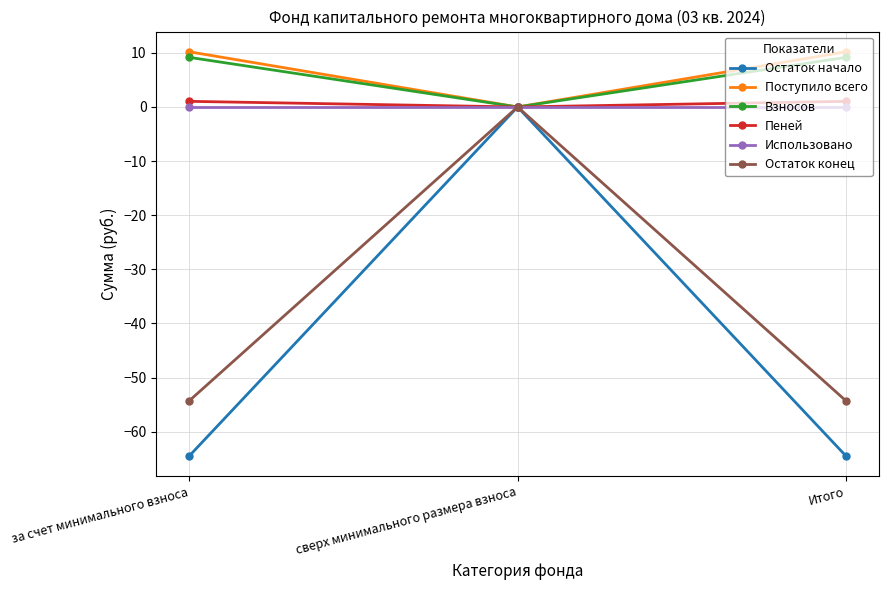

What is the approximate value of Остаток начало at Итого?

-64.5